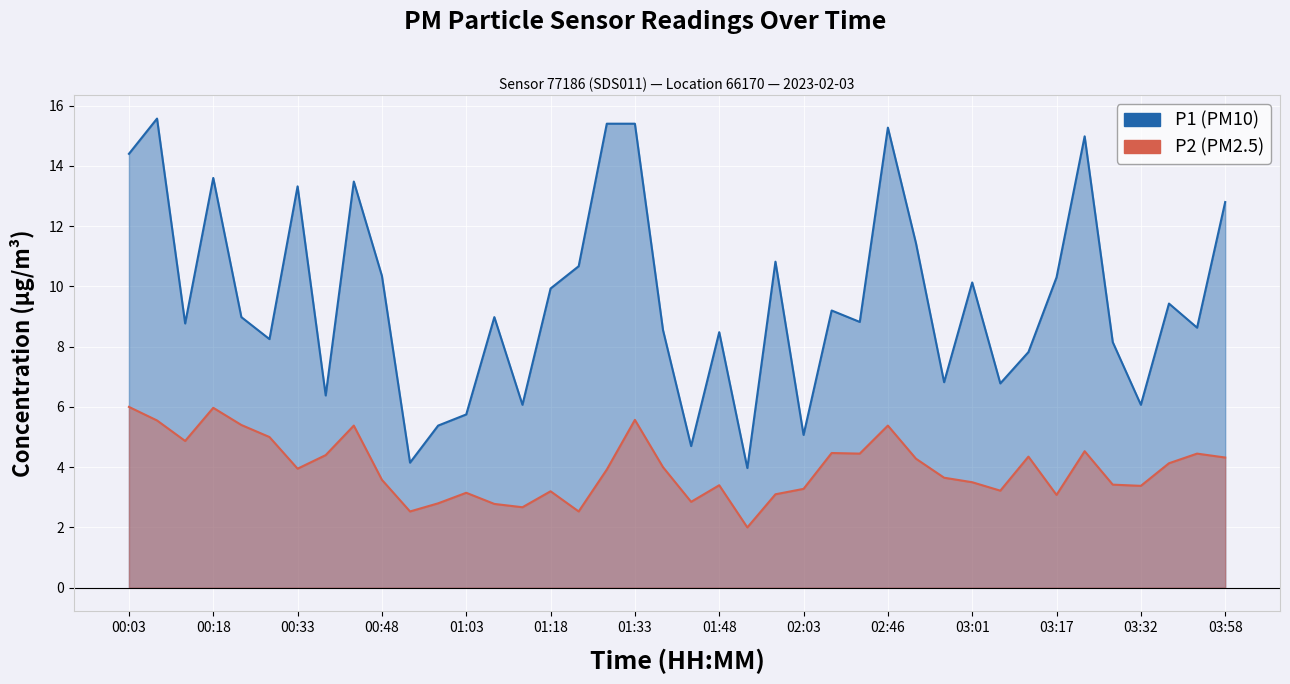

What is the approximate value of P2 at 01:33?

5.6